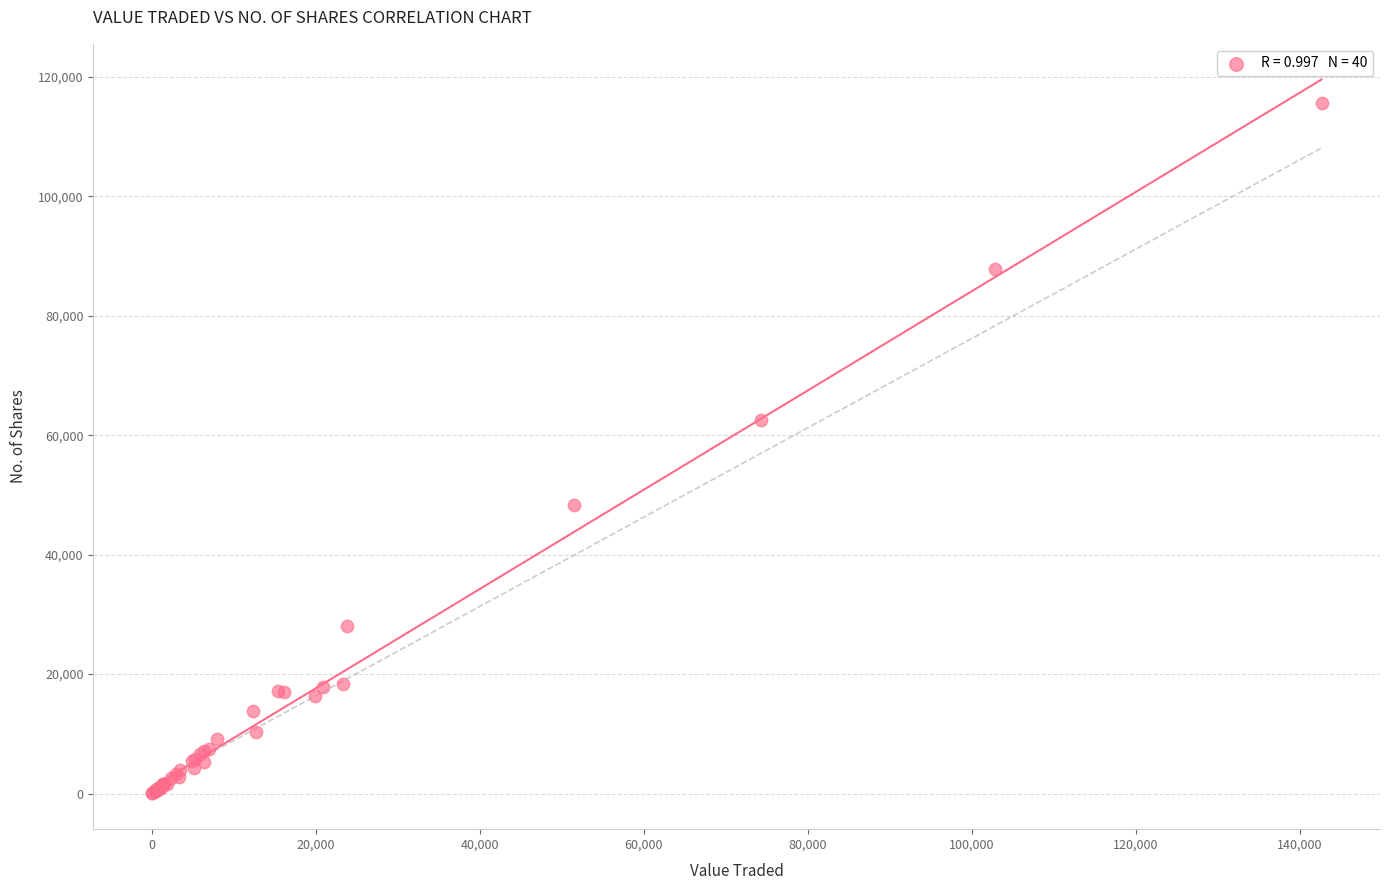

What Y value in the scatter plot is closest to 57829?

62591